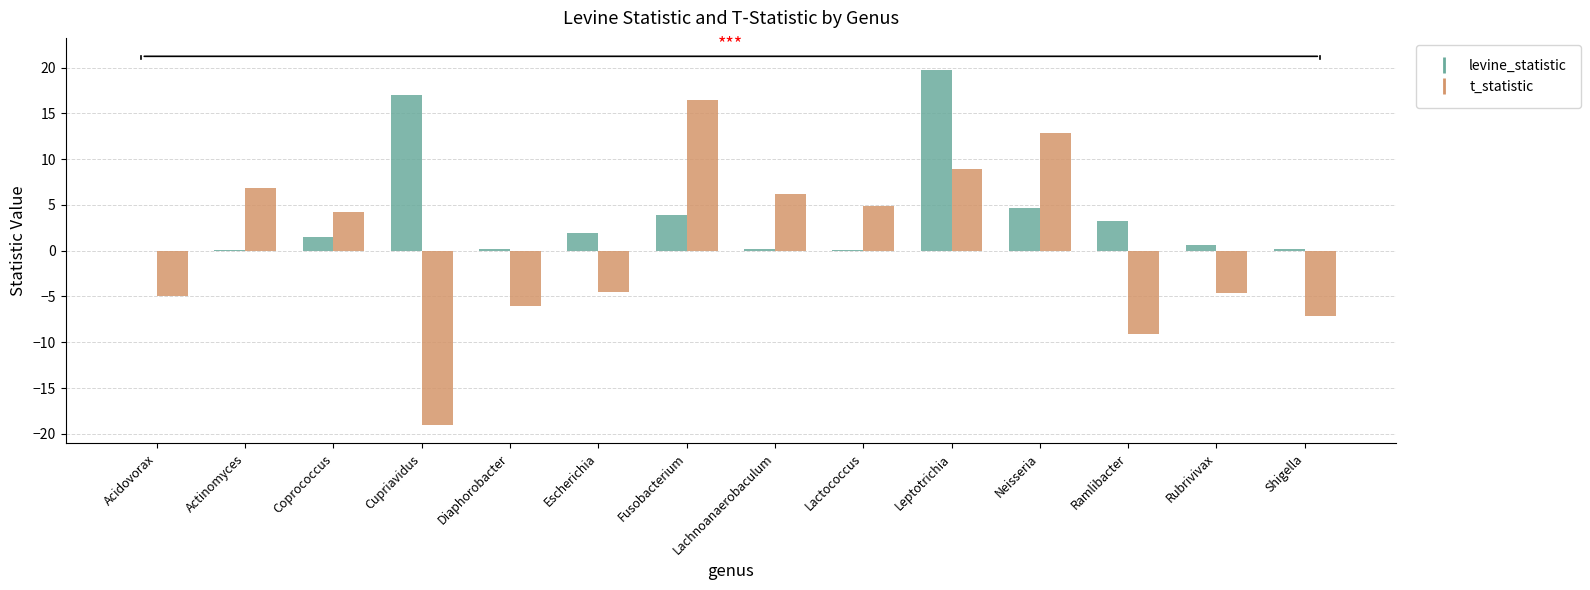

Which series changed the most between Diaphorobacter and Lachnoanaerobaculum?

t_statistic